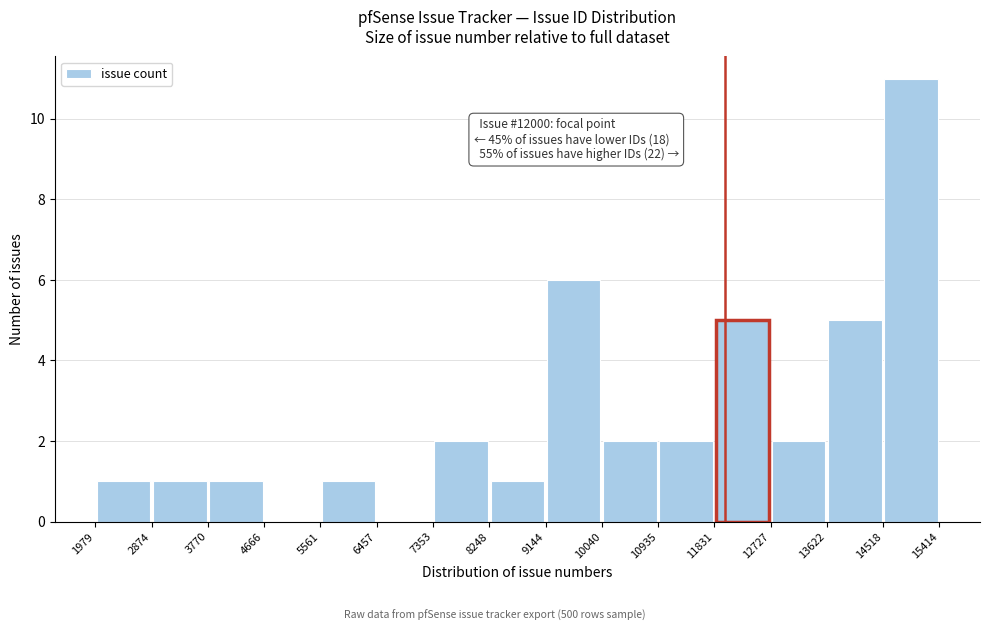

Over which range of the x-axis is the bar tallest?

14518 to 15414